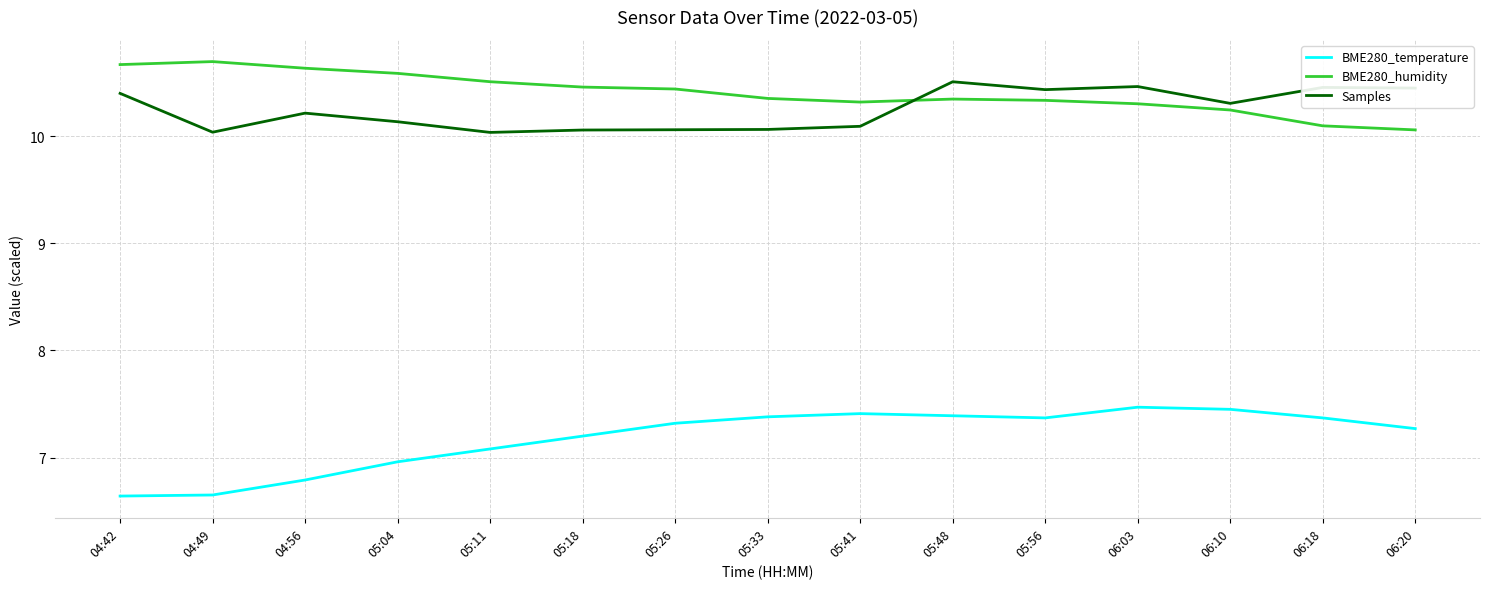

In Samples, how many points are lower than both neighbors (excluding endpoints)?

4